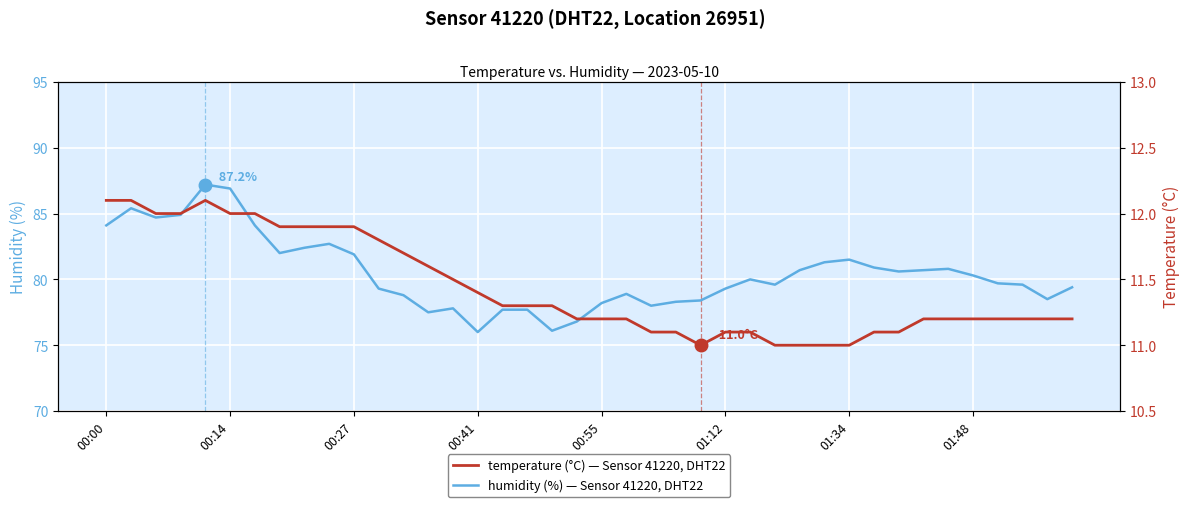

Reading left to right, transcribe all the data shown in this chart.

humidity: 84.1	85.4	84.7	84.9	87.2	86.9	84.1	82.0	82.4	82.7	81.9	79.3	78.8	77.5	77.8	76.0	77.7	77.7	76.1	76.8	78.2	78.9	78.0	78.3	78.4	79.3	80.0	79.6	80.7	81.3	81.5	80.9	80.6	80.7	80.8	80.3	79.7	79.6	78.5	79.4
temperature: 12.1	12.1	12.0	12.0	12.1	12.0	12.0	11.9	11.9	11.9	11.9	11.8	11.7	11.6	11.5	11.4	11.3	11.3	11.3	11.2	11.2	11.2	11.1	11.1	11.0	11.1	11.1	11.0	11.0	11.0	11.0	11.1	11.1	11.2	11.2	11.2	11.2	11.2	11.2	11.2